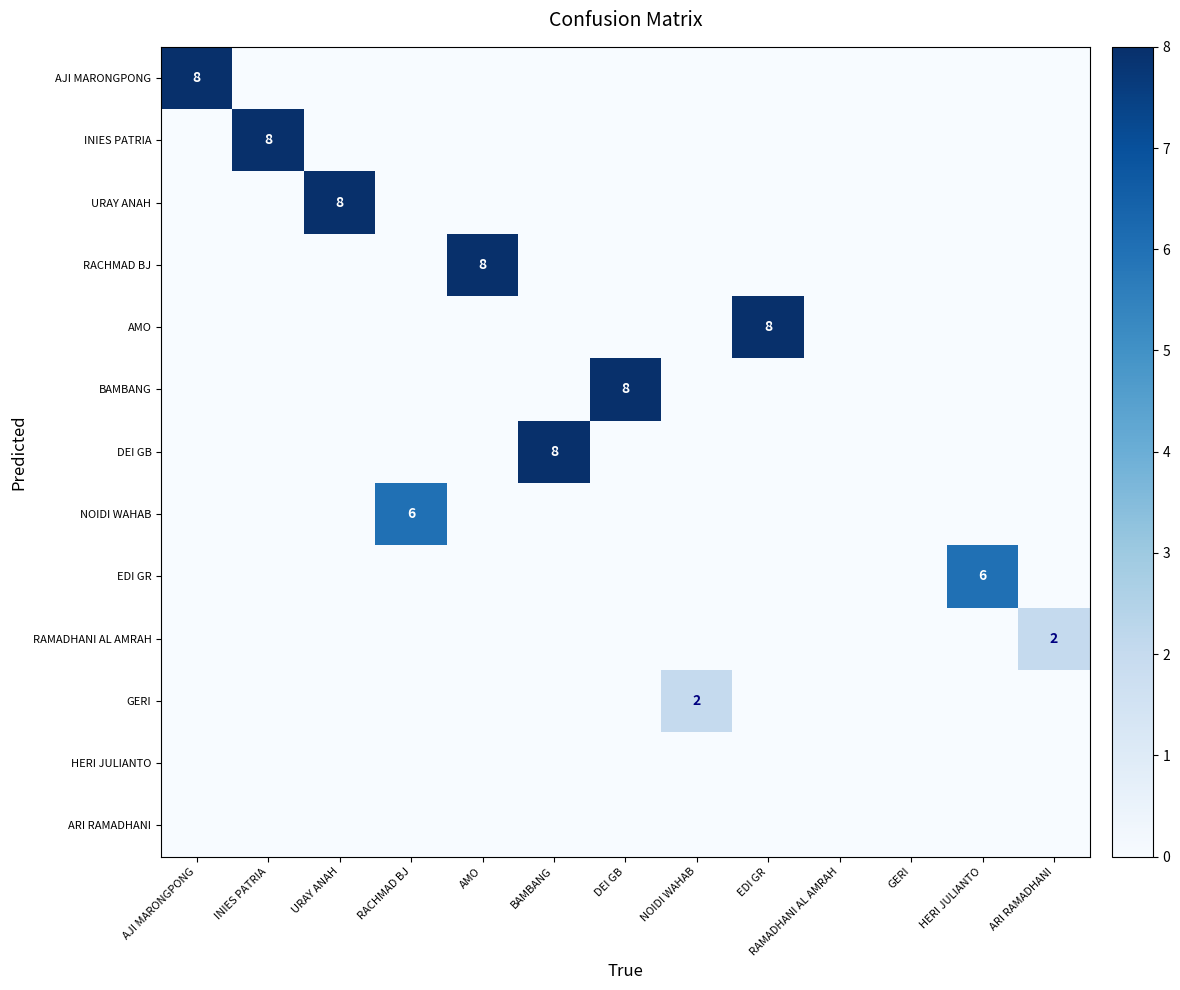

Is it true that NOIDI WAHAB equals 6 at RACHMAD BJ?

True